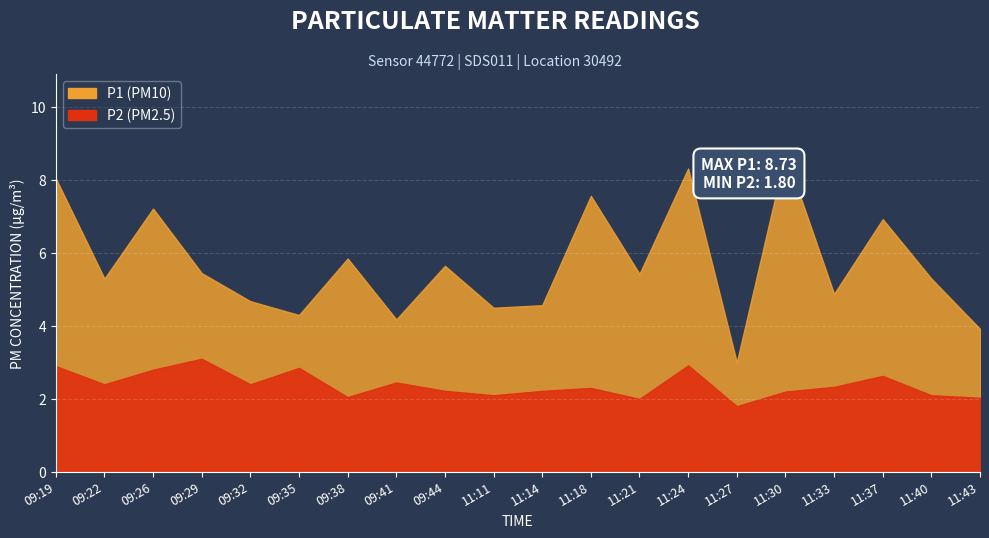

True or false: P1 and P2 intersect in this chart.

False